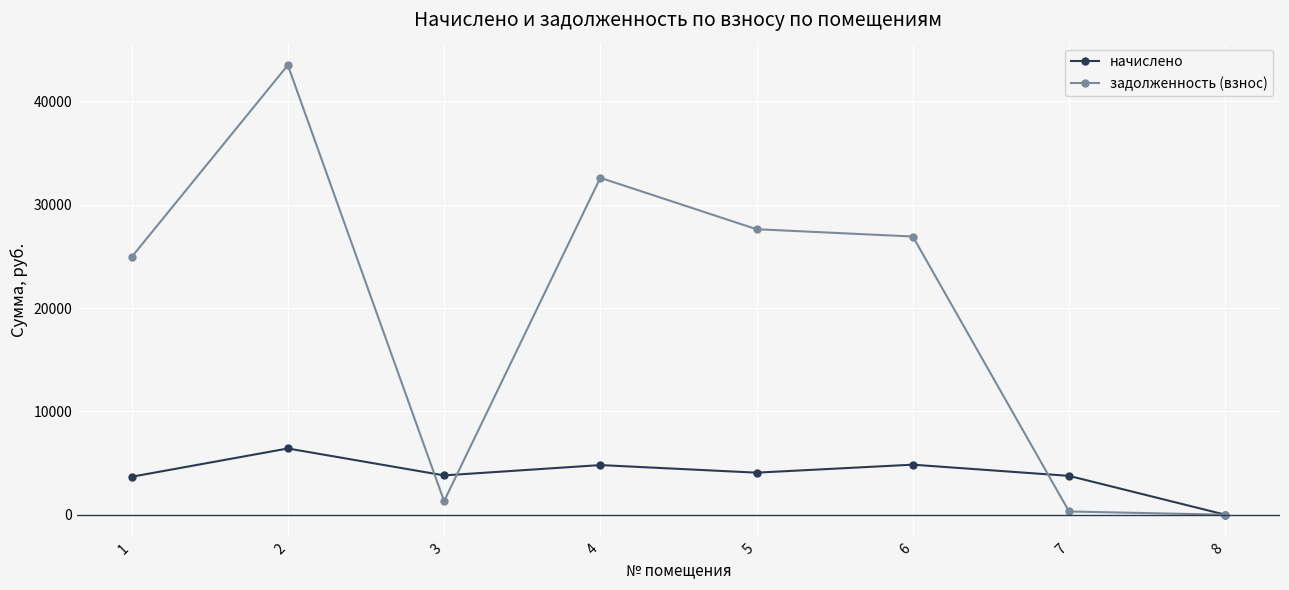

Where does the начислено series first go above 4071?

2